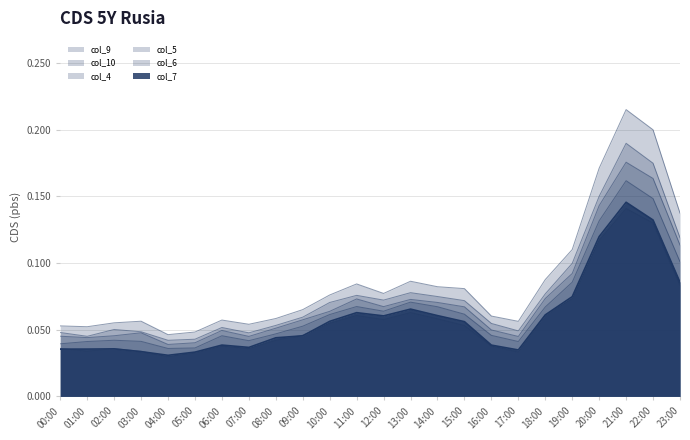

What is the maximum value for col_6?

0.1